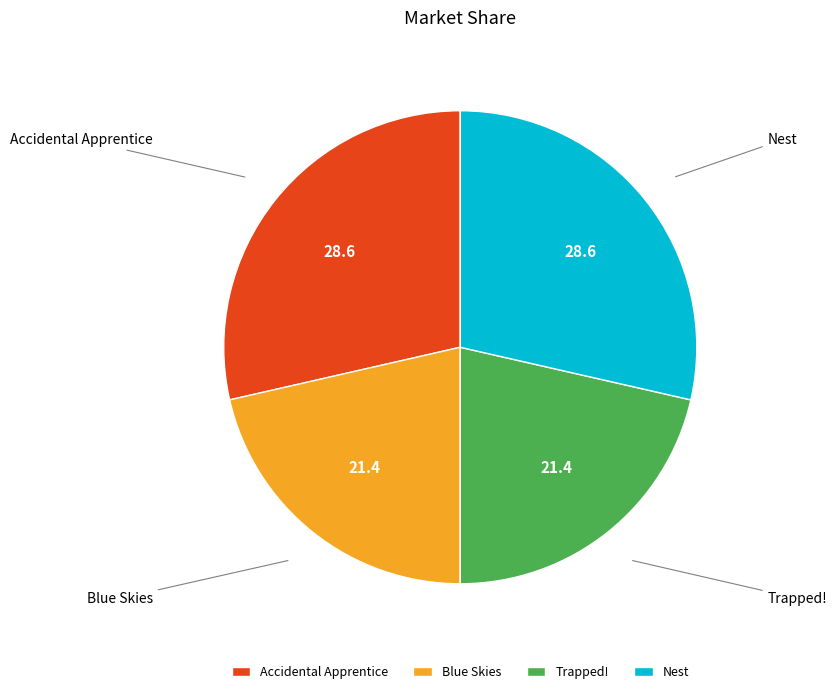

Does Accidental Apprentice account for over 50% of the chart?

No